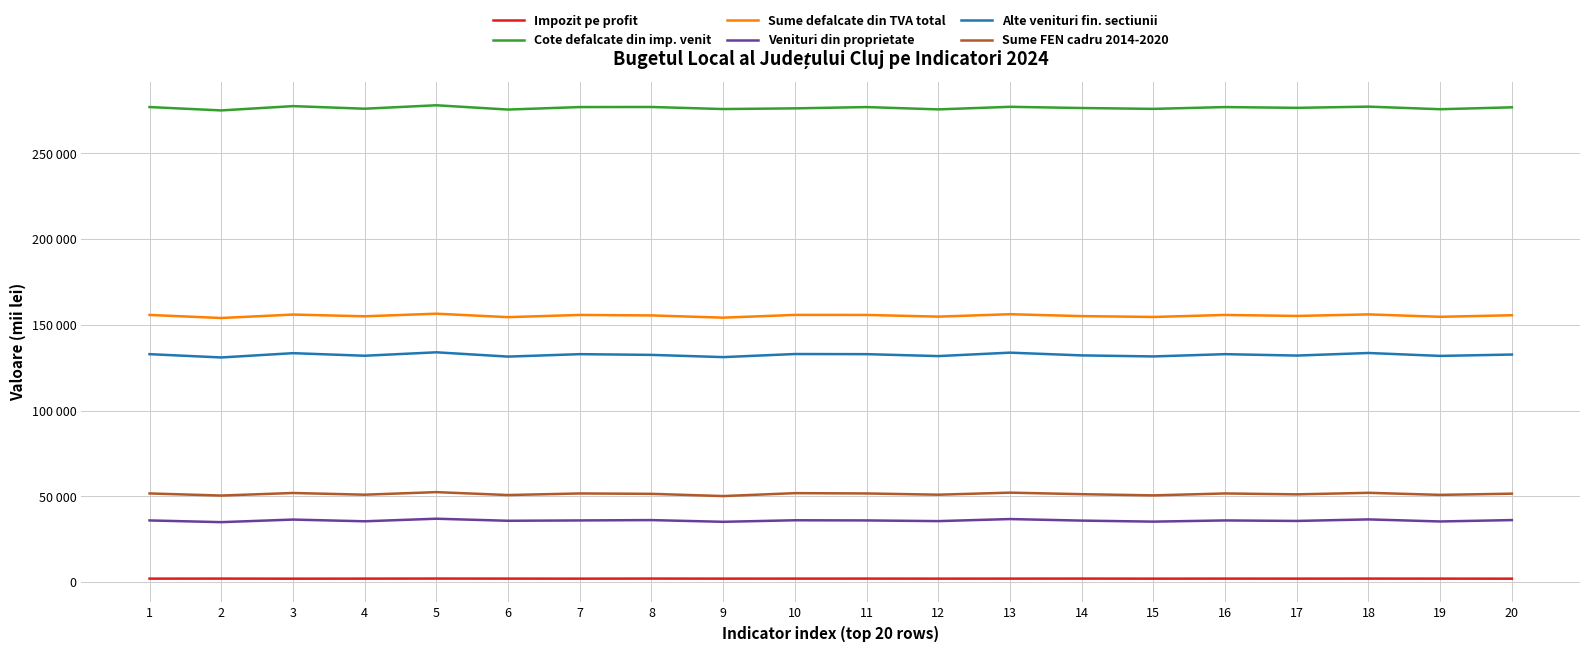

Is the value of Alte venituri fin. sectiunii at 11 greater than the value of Sume FEN cadru 2014-2020 at 8?

Yes